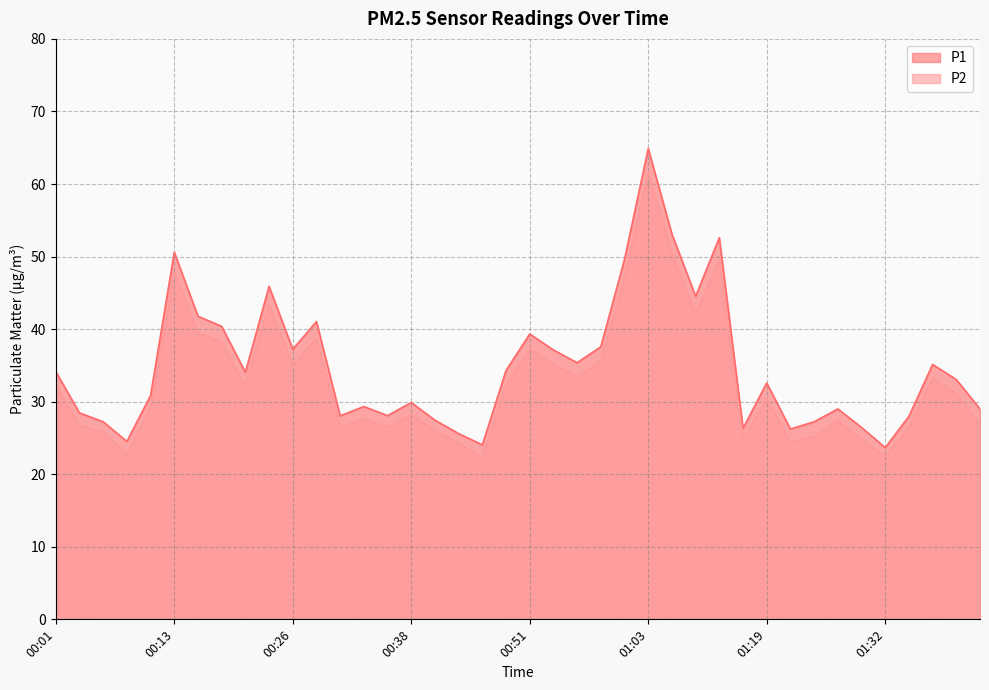

What is the difference between the P1 values at 01:22 and 01:39?

6.8